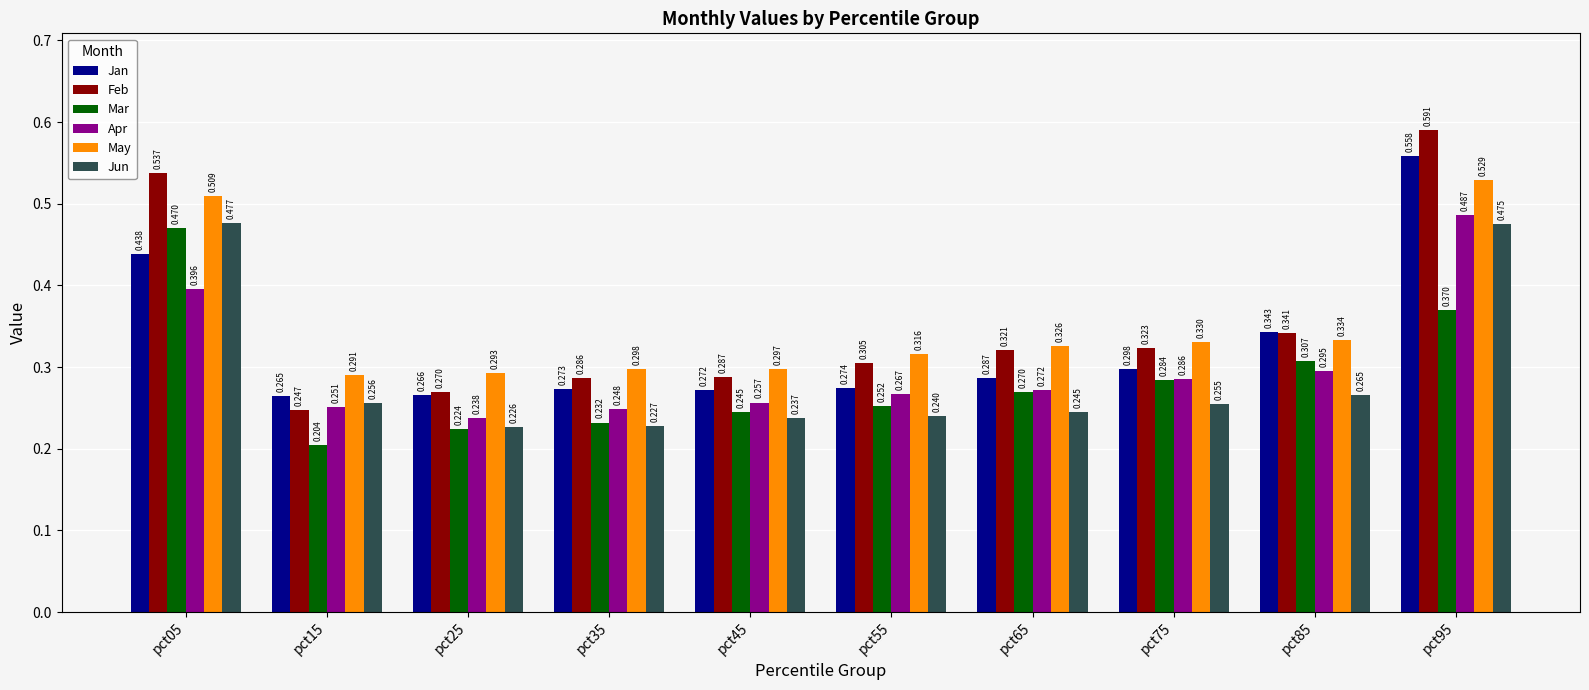

List the series in order of their peak value, lowest first.

Mar, Jun, Apr, May, Jan, Feb